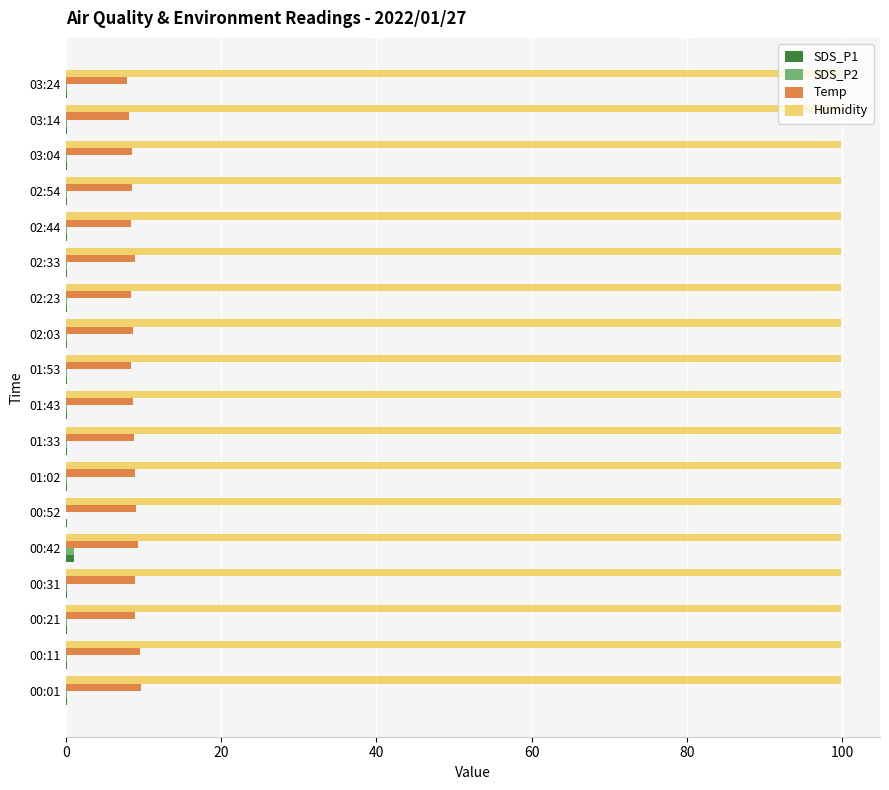

What is the maximum value shown in the chart?

99.9